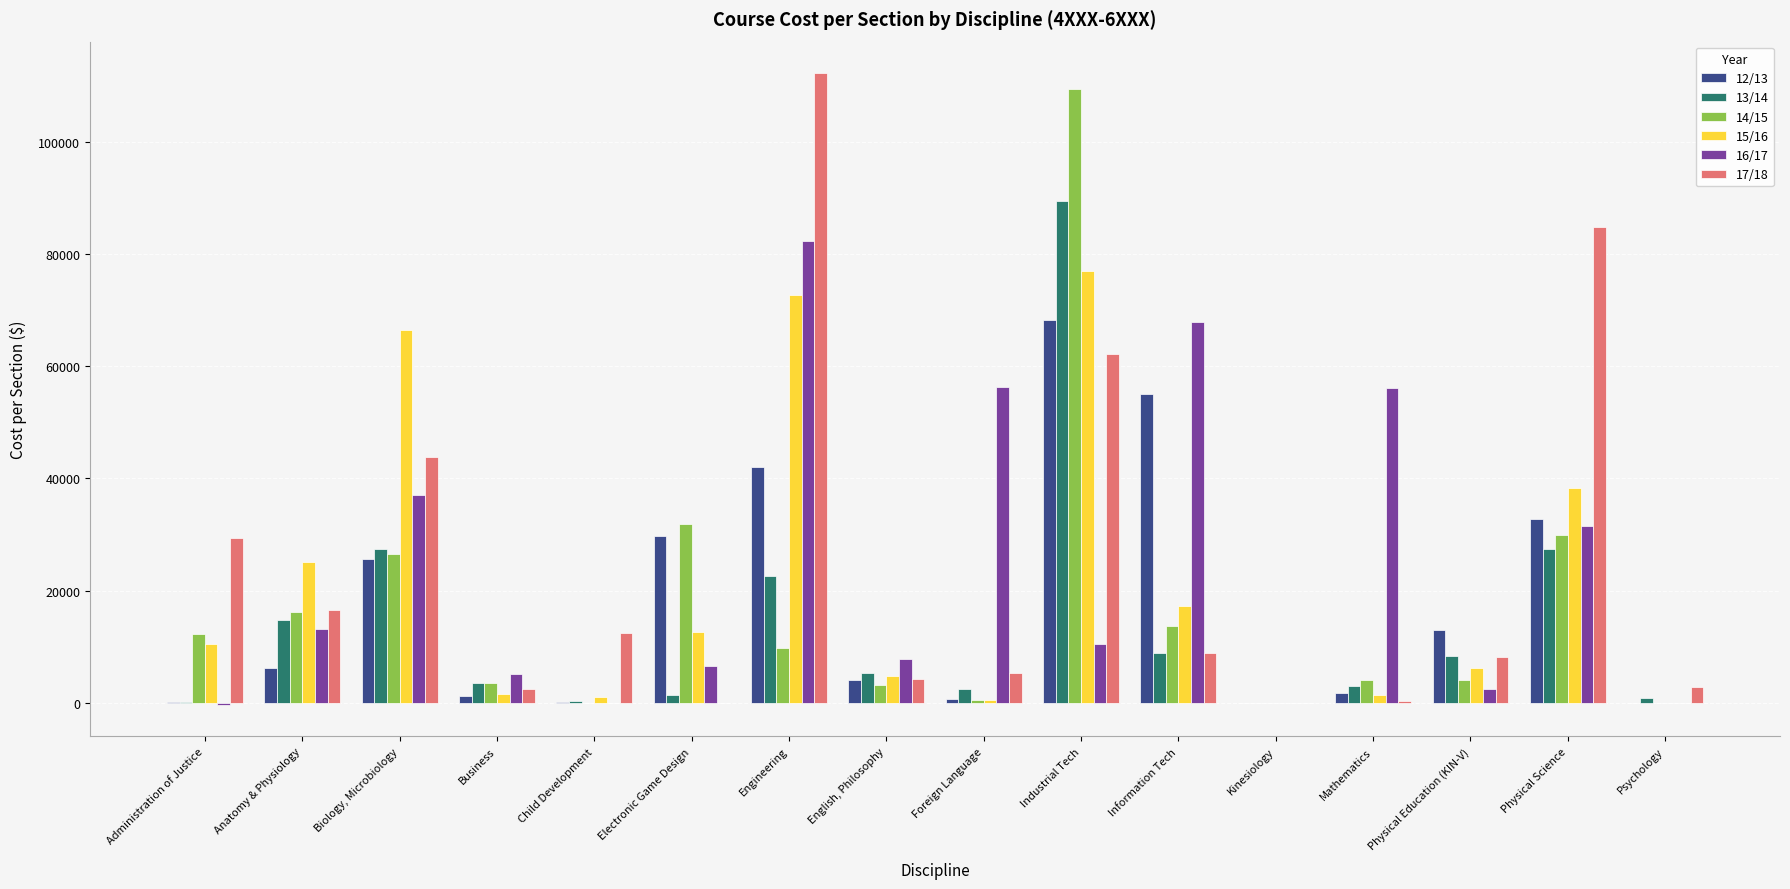

What is the sum of all 12/13 values?

281049.3